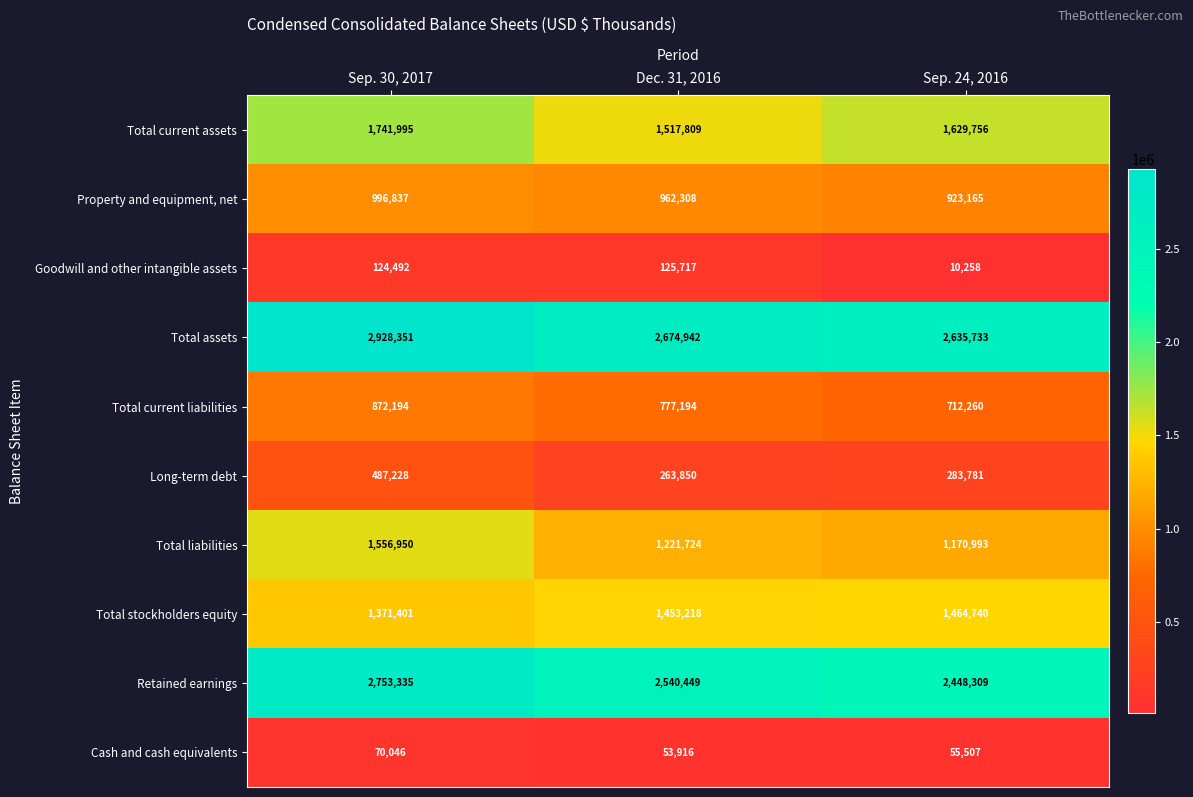

Which category has the lowest value across all series?

Sep. 24, 2016